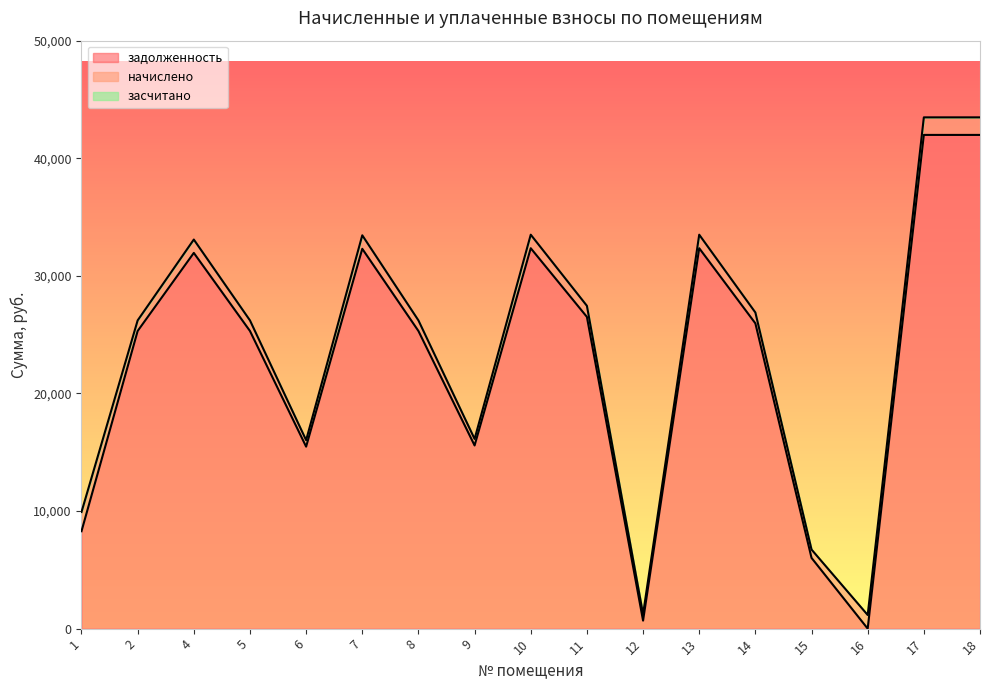

Reading left to right, list all the values displayed in this chart.

задолженность: 1=8285.4	2=25315.7	4=31956.5	5=25315.7	6=15478.9	7=32306.2	8=25315.7	9=15578.9	10=32355.8	11=26513.9	12=684.1	13=32355.8	14=25964.6	15=6015.8	16=0.0	17=41992.8	18=41992.8
начислено: 1=1635.7	2=900.4	4=1136.6	5=900.4	6=550.6	7=1149.1	8=900.4	9=554.1	10=1150.9	11=943.0	12=543.5	13=1150.9	14=923.5	15=710.4	16=1159.7	17=1493.6	18=1493.6
засчитано: 1=0.0	2=0.0	4=0.0	5=0.0	6=0.0	7=0.0	8=0.0	9=0.0	10=0.0	11=0.0	12=0.0	13=0.0	14=0.0	15=0.0	16=0.0	17=0.0	18=0.0